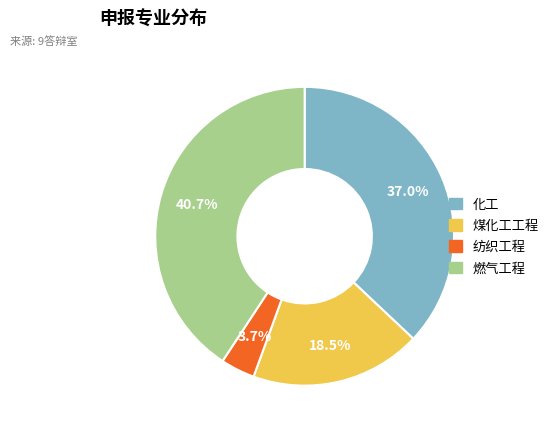

What is the total percentage of 煤化工工程 and 燃气工程?

59.3%